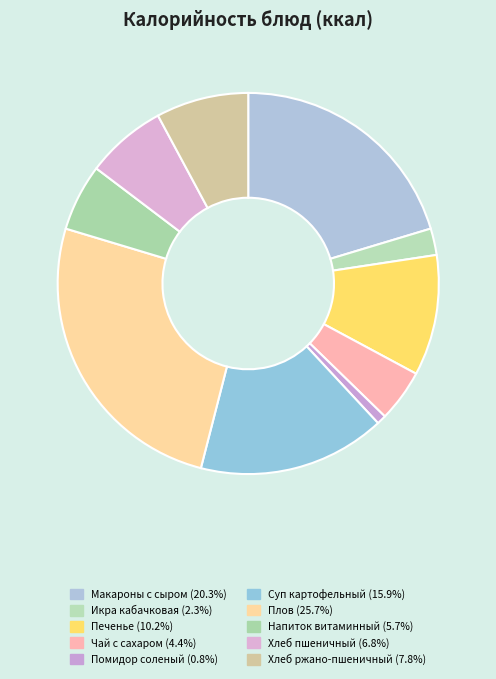

Is it true that Хлеб пшеничный is 16% of the pie?

False